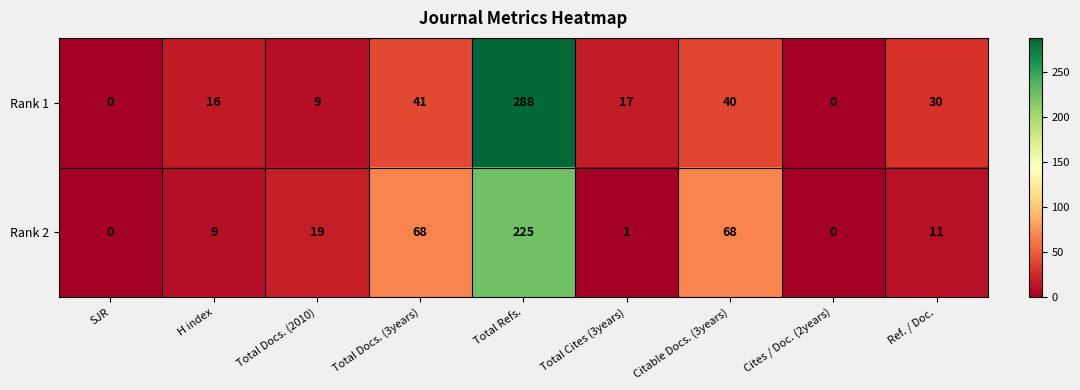

Which series has the widest spread of values?

Rank 1